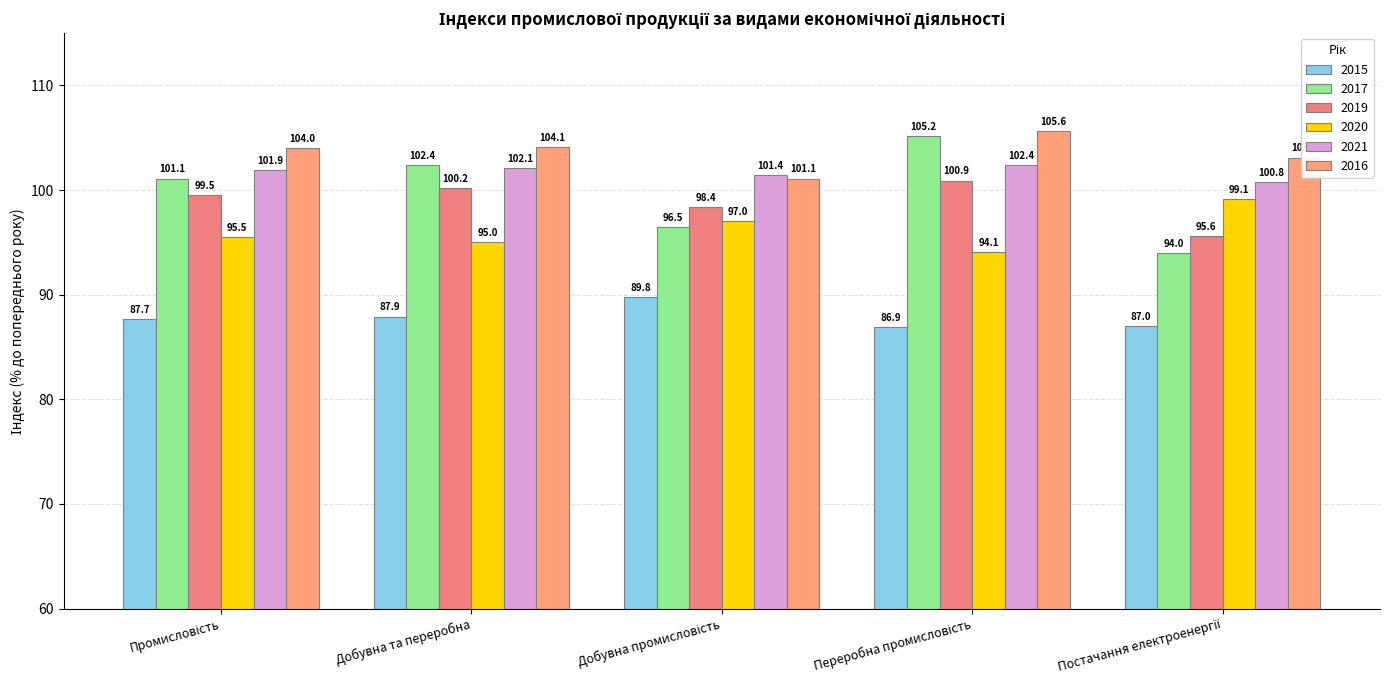

Reading right to left, what are all the values shown in this chart?

2015: 87.0	86.9	89.8	87.9	87.7
2017: 94.0	105.2	96.5	102.4	101.1
2019: 95.6	100.9	98.4	100.2	99.5
2020: 99.1	94.1	97.0	95.0	95.5
2021: 100.8	102.4	101.4	102.1	101.9
2016: 103.1	105.6	101.1	104.1	104.0